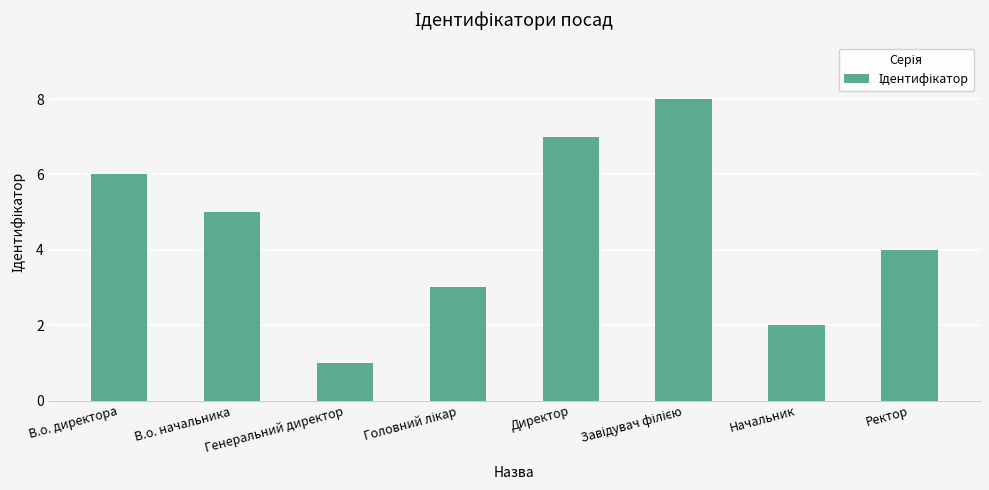

Is it true that the value at Начальник is 3?

False